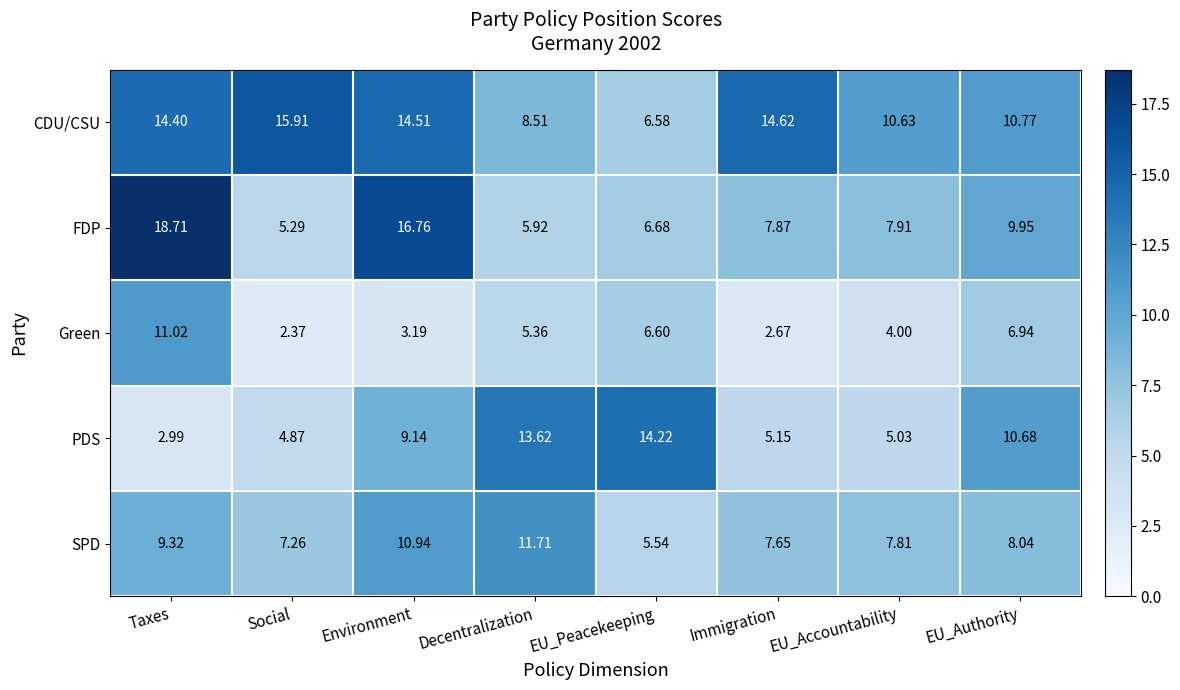

What is the difference between the highest and lowest values at EU_Authority?

3.8